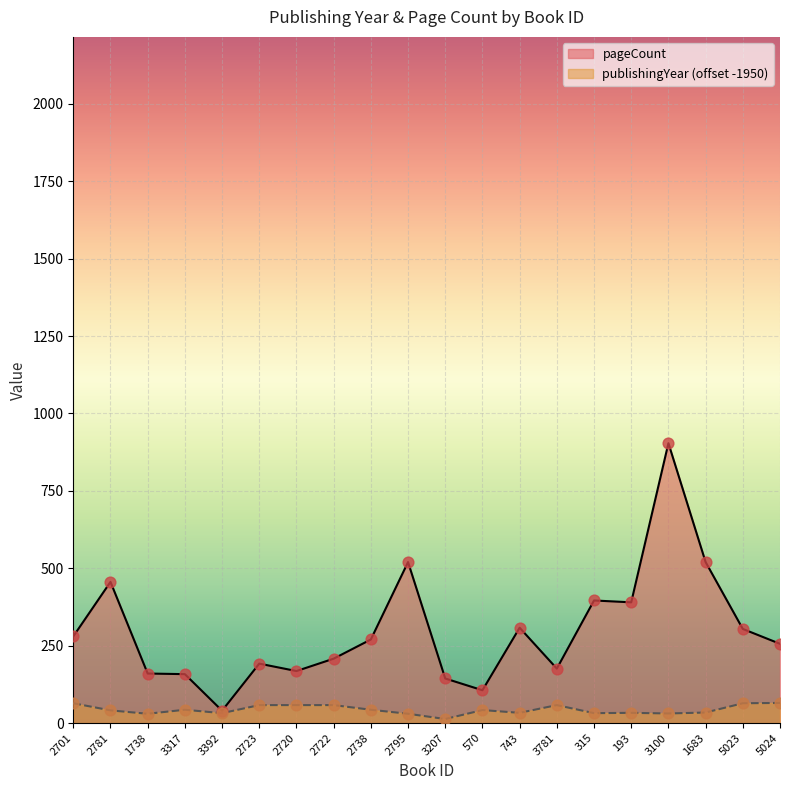

At which category is the sum across all series the highest?

3100